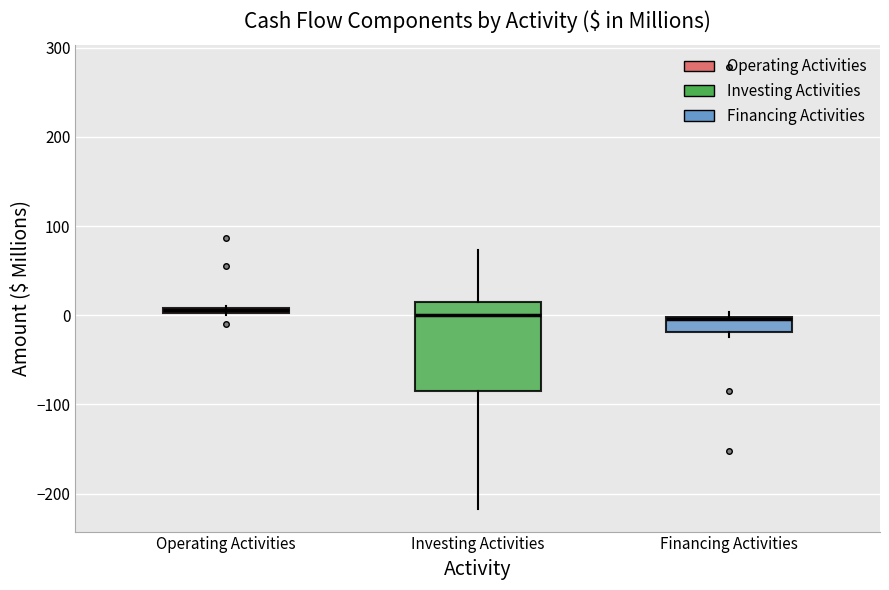

Comparing the boxes themselves (not the whiskers), which one is the tallest?

Investing Activities